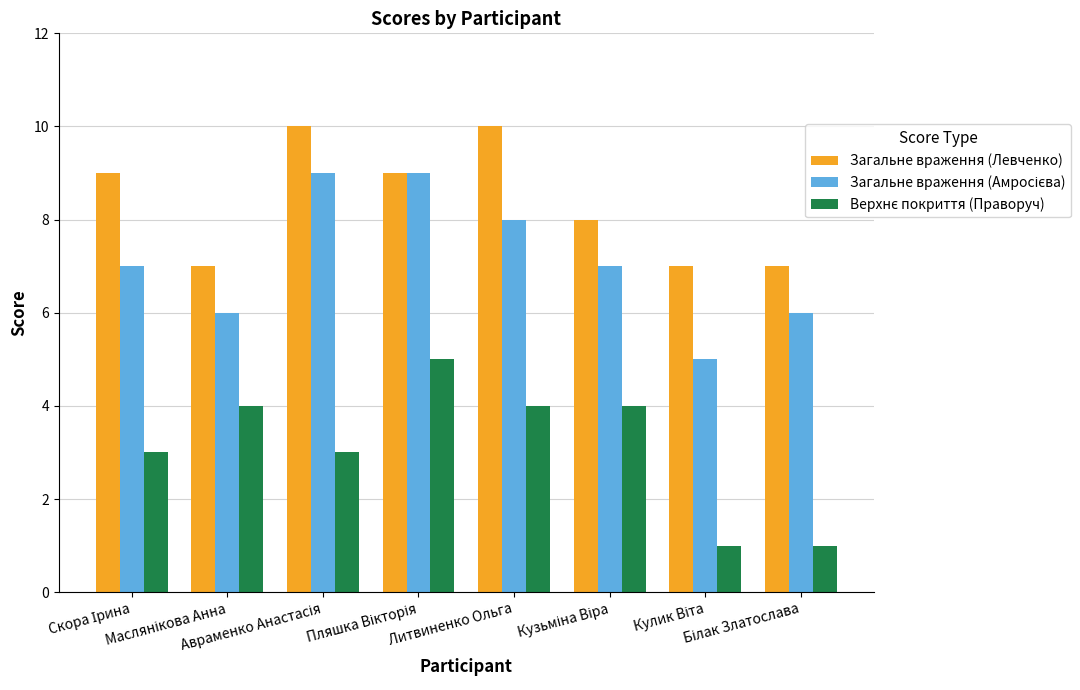

How many data points does each series have?

8